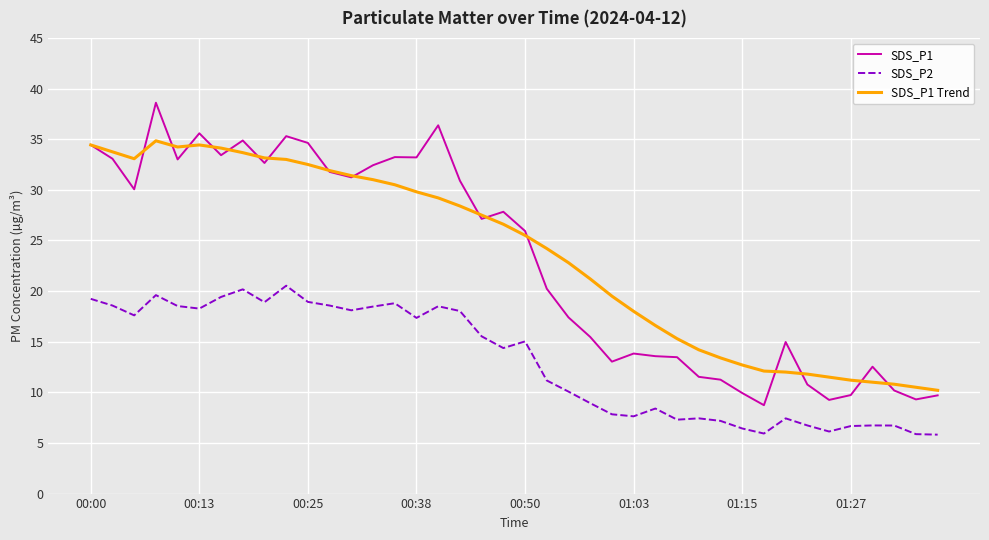

Which series has the widest spread of values?

SDS_P1